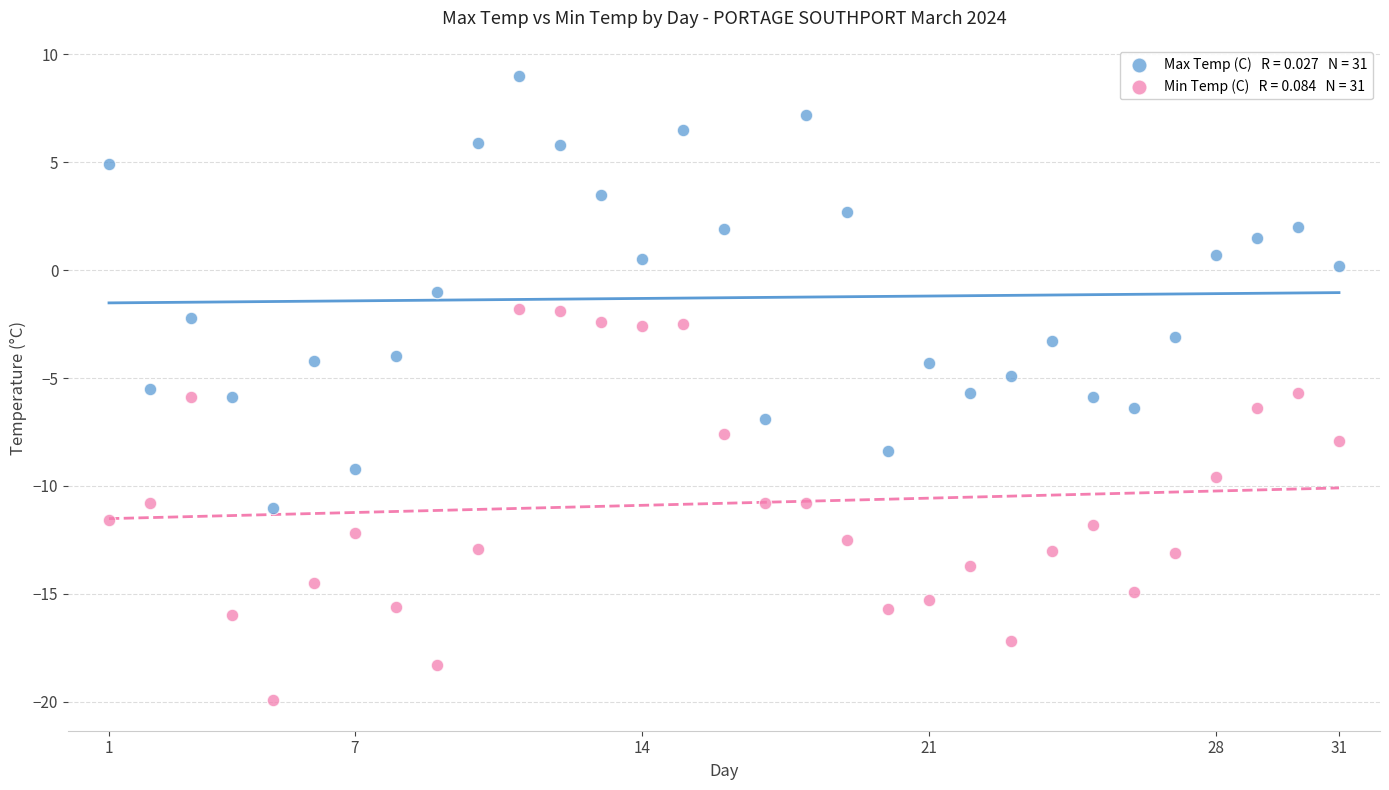

Across all data points, what is the range of X values (max minus min)?

30.0